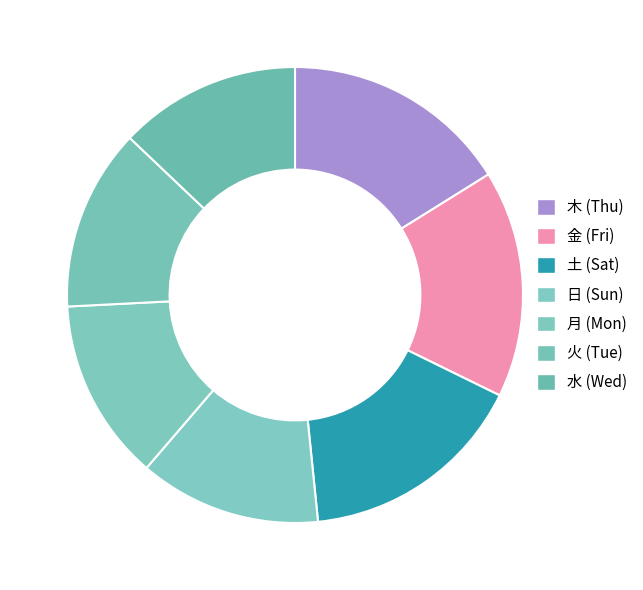

What is the change in value from 木 to 火?

-1